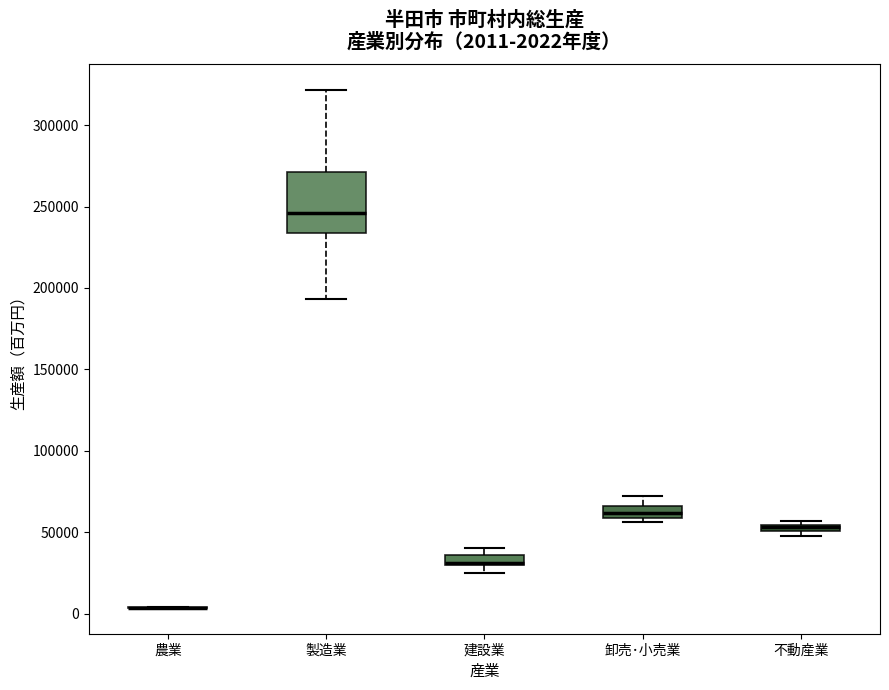

Which box is the tallest, from its lower edge to its upper edge?

製造業